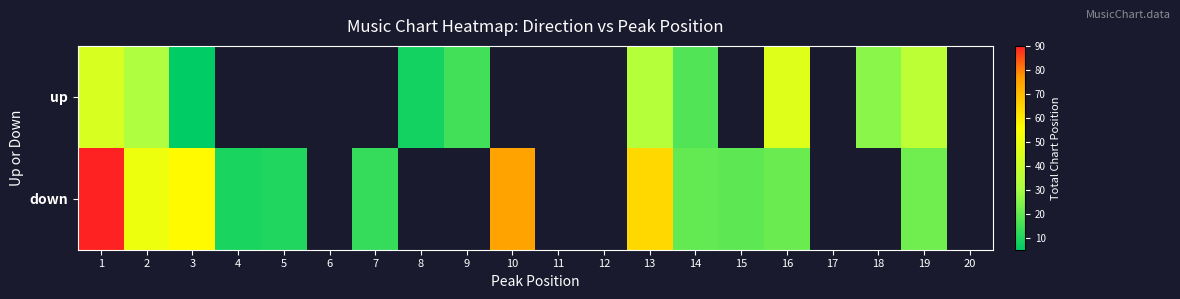

How many values in the down series are below 20?

4